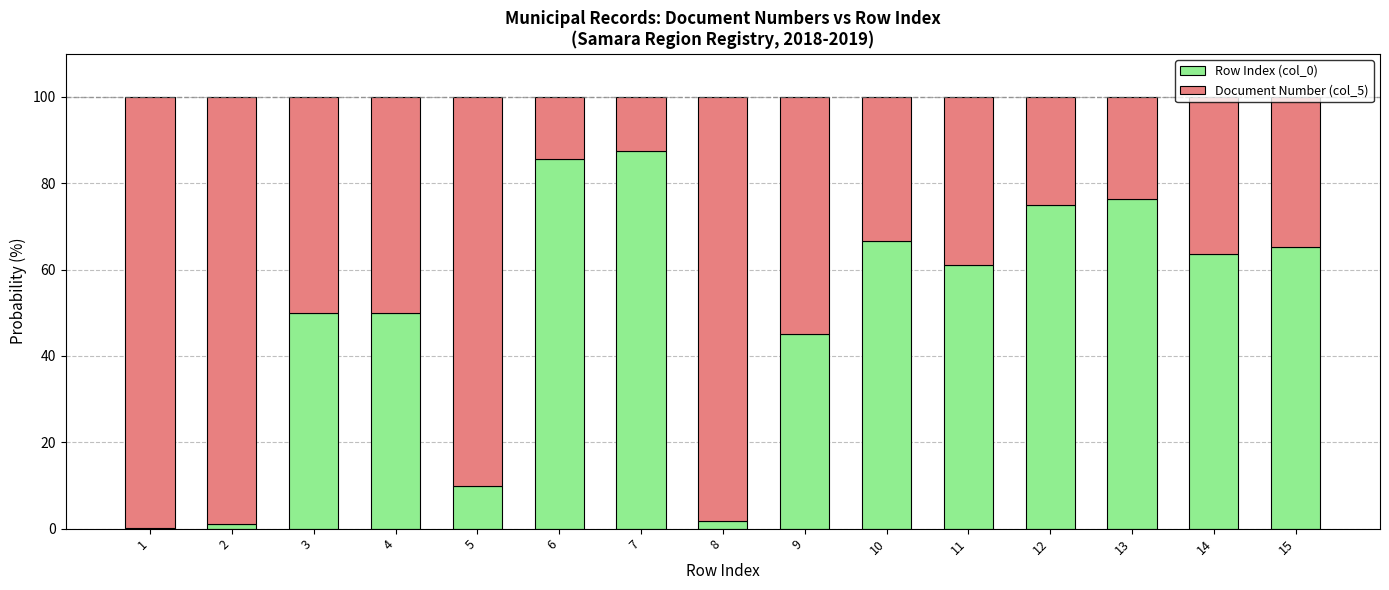

What is the highest value of the Row Index (col_0) series?

87.5